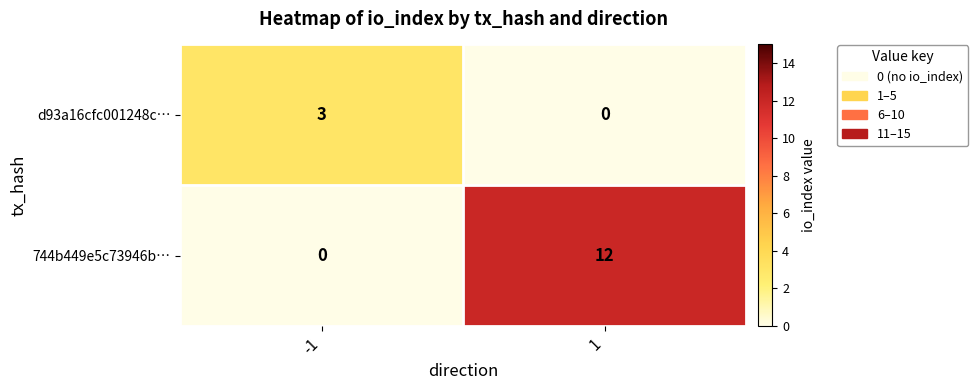

What is the difference between the maximum and minimum values in the 744b449e5c73946b… series?

12